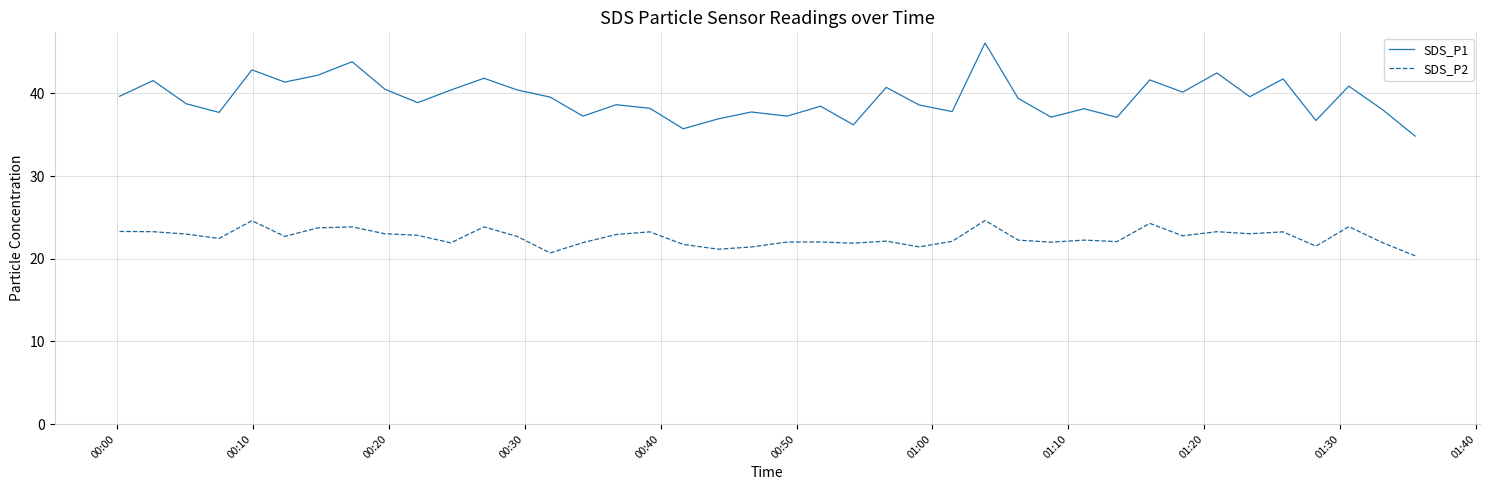

Rank the series by their maximum value, from highest to lowest.

SDS_P1, SDS_P2